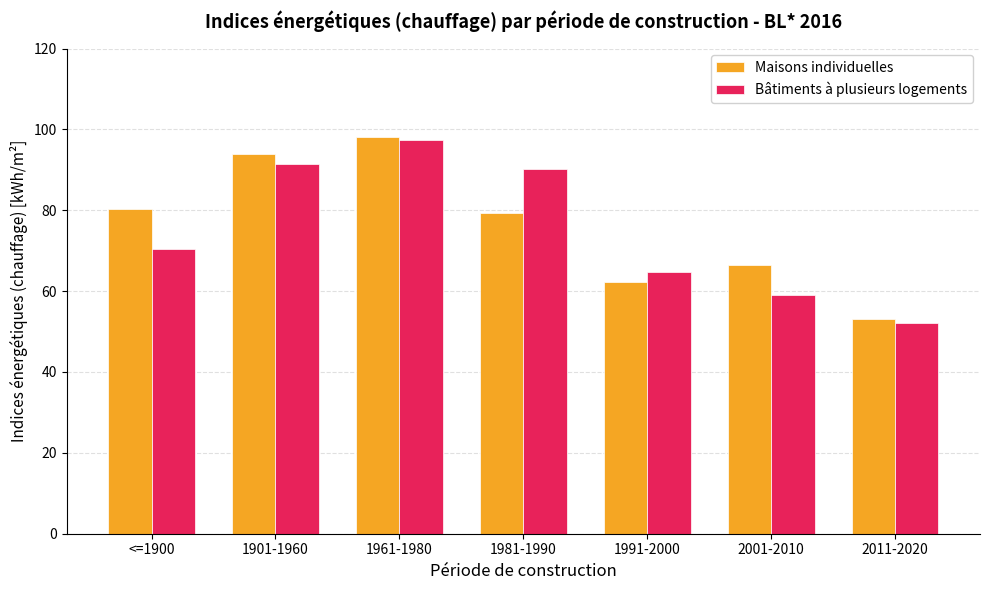

What is the difference between the highest and lowest values at 2011-2020?

1.0